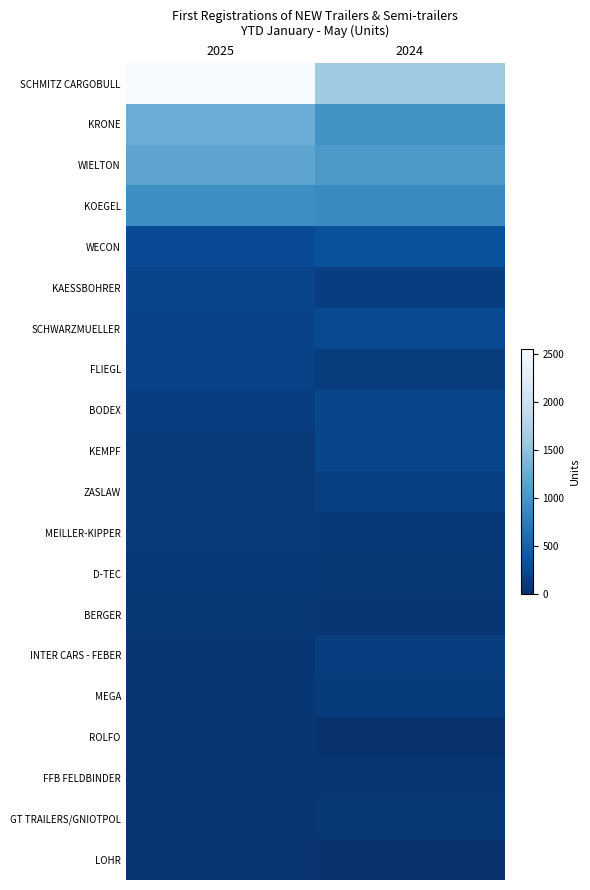

What is the total value across all series at 2025?

7697